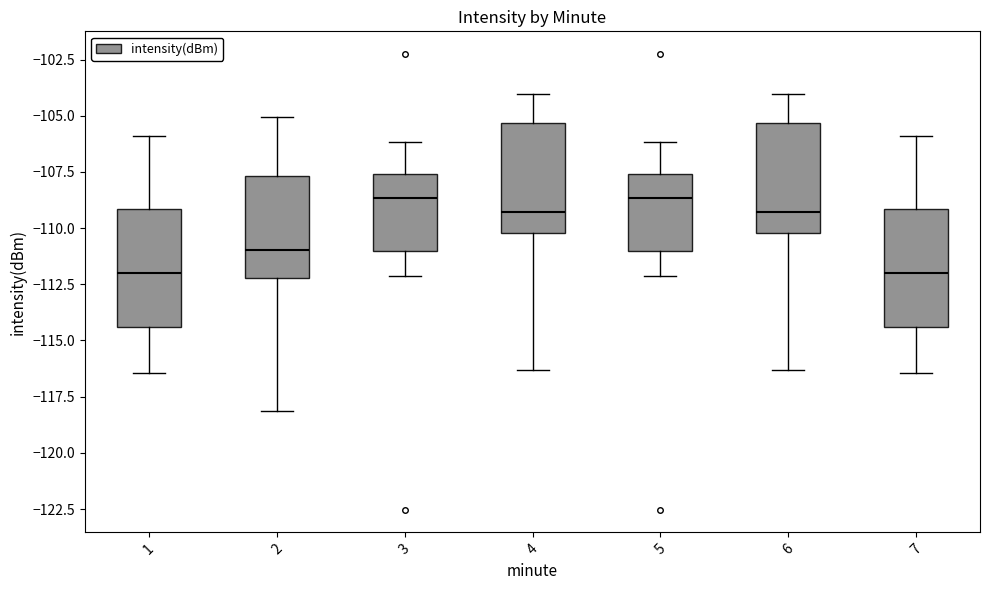

Reading left to right, transcribe this box plot: for each box, give where its median line is, the range the box spans, and where its two whiskers end, as read against the y-axis. The values are not printed on the chart, so give them approximately, as read against the axis.

1: median -112.0, box -114.5 to -109.0, whiskers -116.5 to -106.0
2: median -111.0, box -112.0 to -107.5, whiskers -118.0 to -105.0
3: median -108.5, box -111.0 to -107.5, whiskers -112.0 to -106.0
4: median -109.5, box -110.0 to -105.5, whiskers -116.5 to -104.0
5: median -108.5, box -111.0 to -107.5, whiskers -112.0 to -106.0
6: median -109.5, box -110.0 to -105.5, whiskers -116.5 to -104.0
7: median -112.0, box -114.5 to -109.0, whiskers -116.5 to -106.0